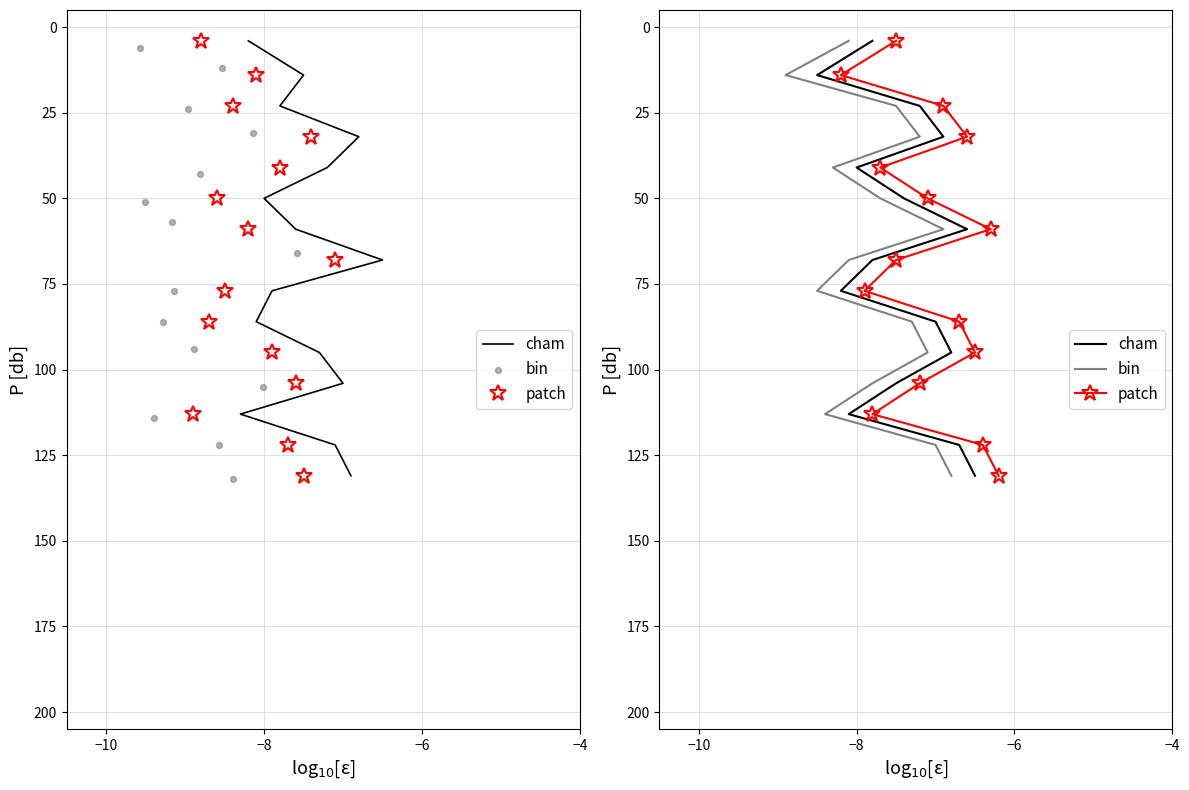

Which series has the largest Y range (max minus min)?

cham